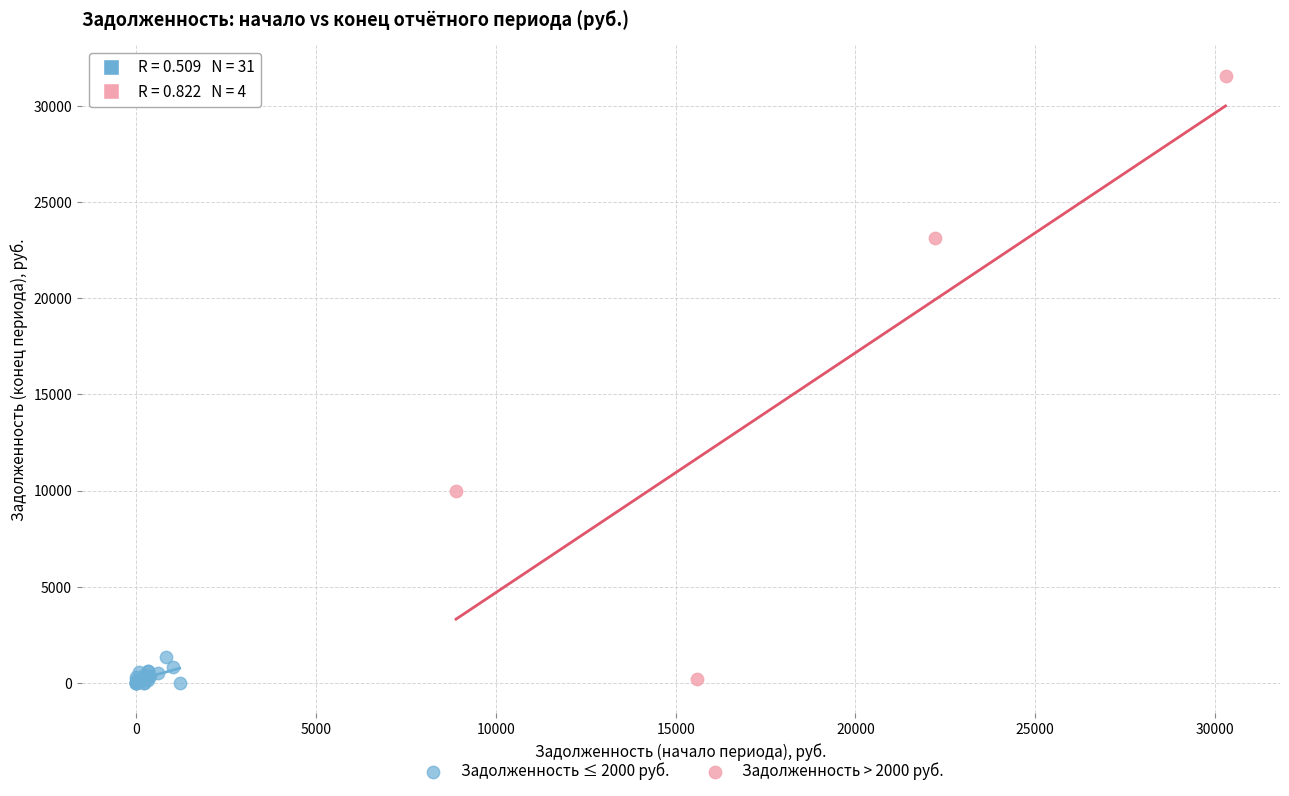

Which series has the widest spread of Y values?

Задолженность > 2000 руб.